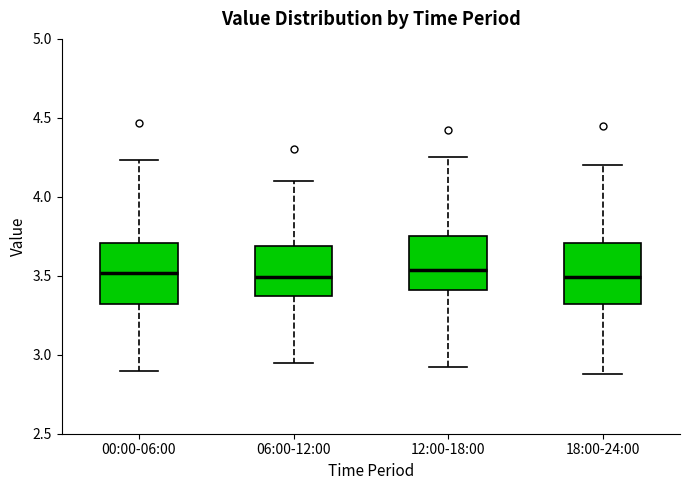

Reading left to right, read every box against the y-axis: the position of its median line, the range the box covers, and the ends of its whiskers. The values are not printed on the chart, so give them approximately, as read against the axis.

00:00-06:00: median 3.50, box 3.30 to 3.70, whiskers 2.90 to 4.25
06:00-12:00: median 3.50, box 3.35 to 3.70, whiskers 2.95 to 4.10
12:00-18:00: median 3.55, box 3.40 to 3.75, whiskers 2.90 to 4.25
18:00-24:00: median 3.50, box 3.30 to 3.70, whiskers 2.90 to 4.20